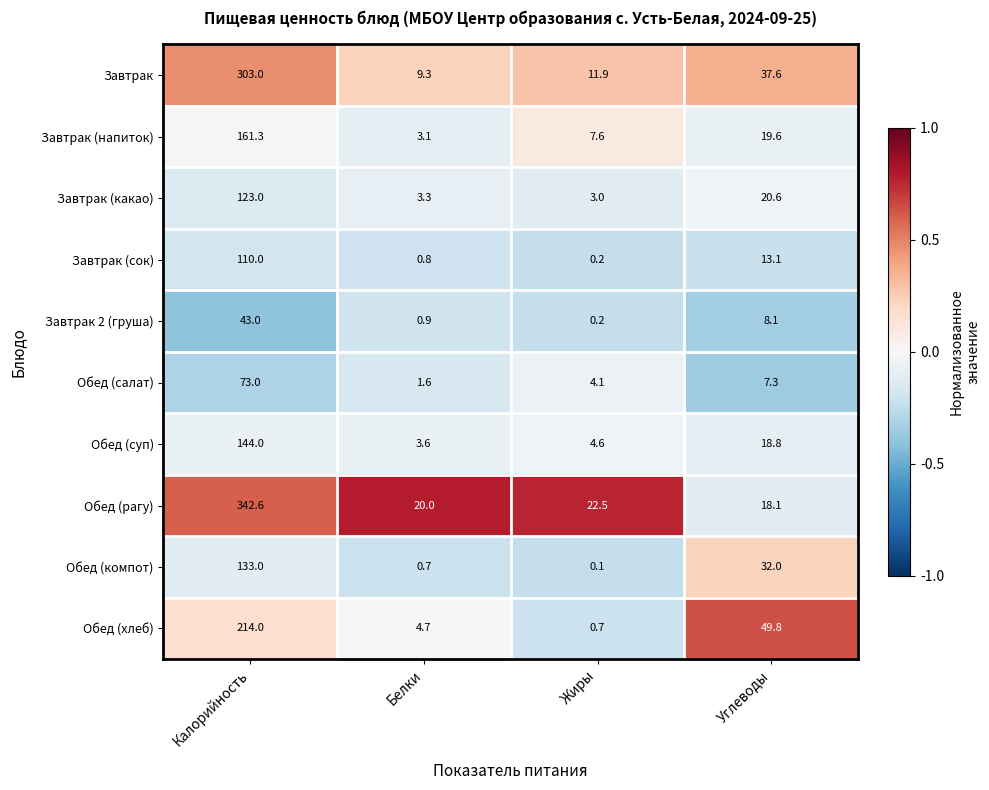

What is the maximum value for Обед (компот)?

133.0